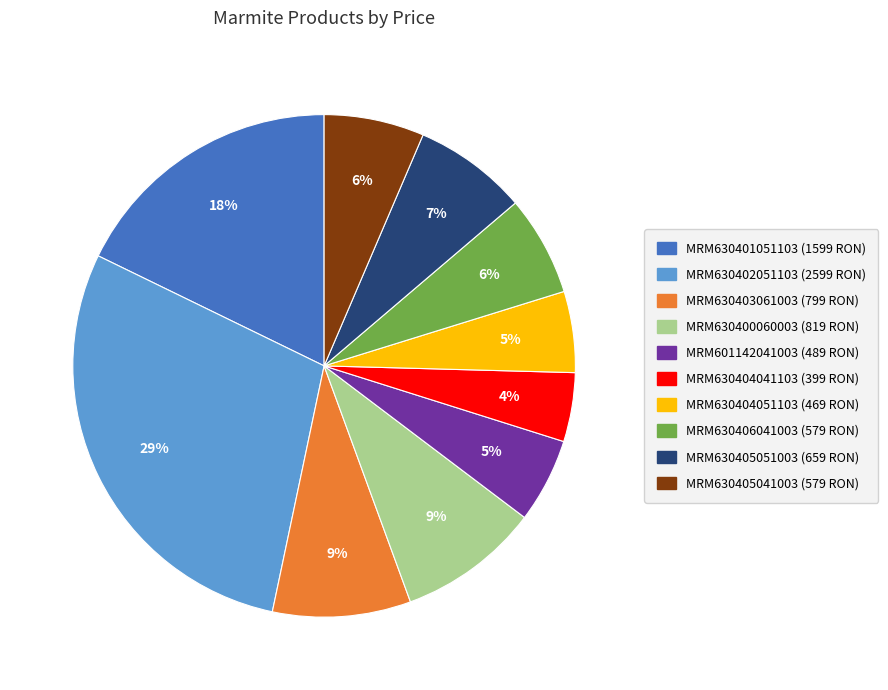

To the nearest percent, what is the average slice percentage?

10%